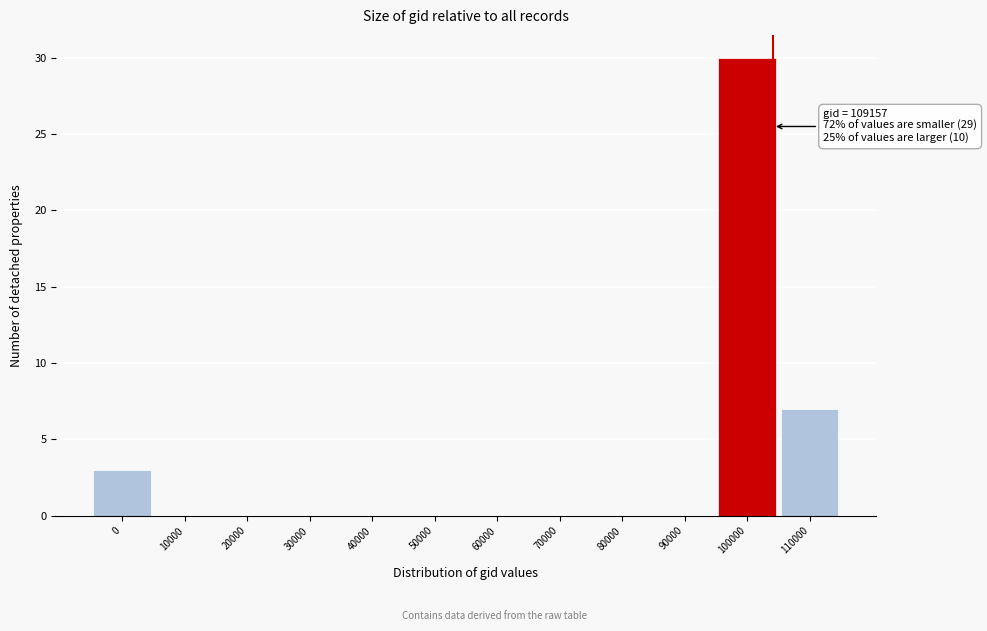

Reading right to left, list all the values displayed in this chart.

110000=7	100000=30	90000=0	80000=0	70000=0	60000=0	50000=0	40000=0	30000=0	20000=0	10000=0	0=3